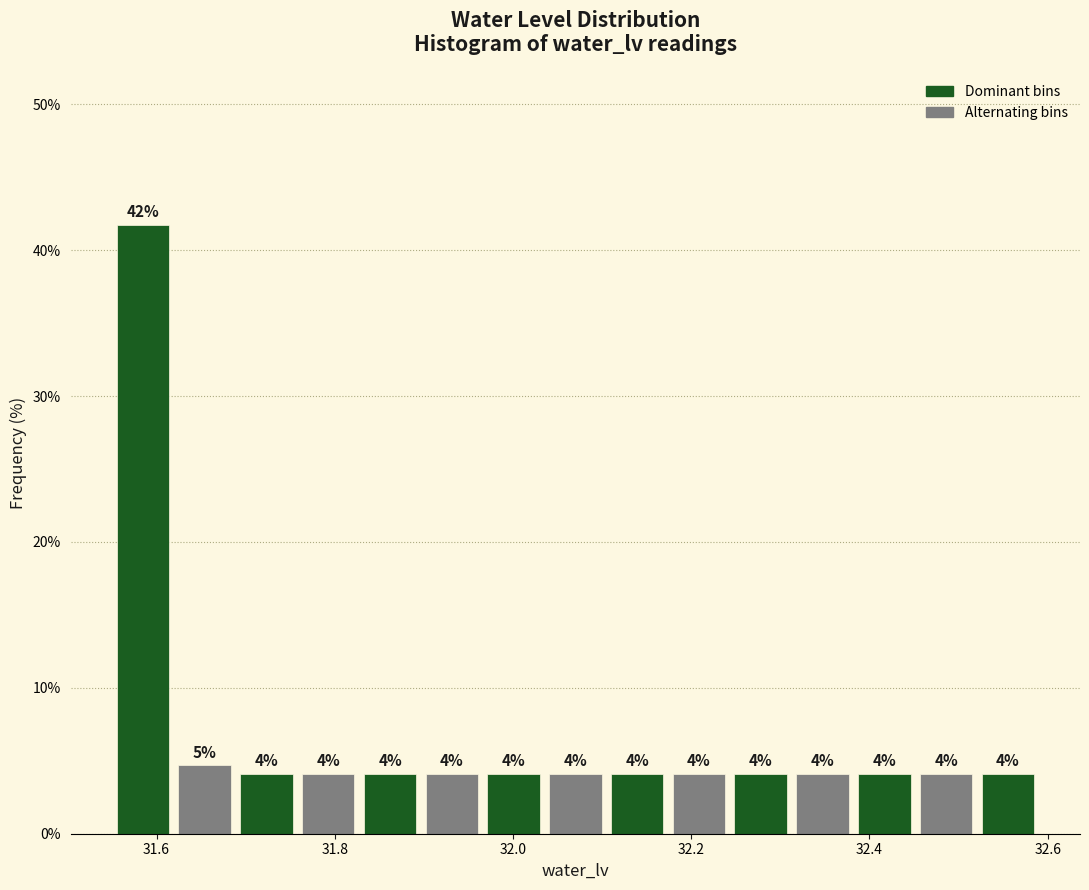

Read against the x-axis, roughly where is the centre of the tallest bar?

31.58